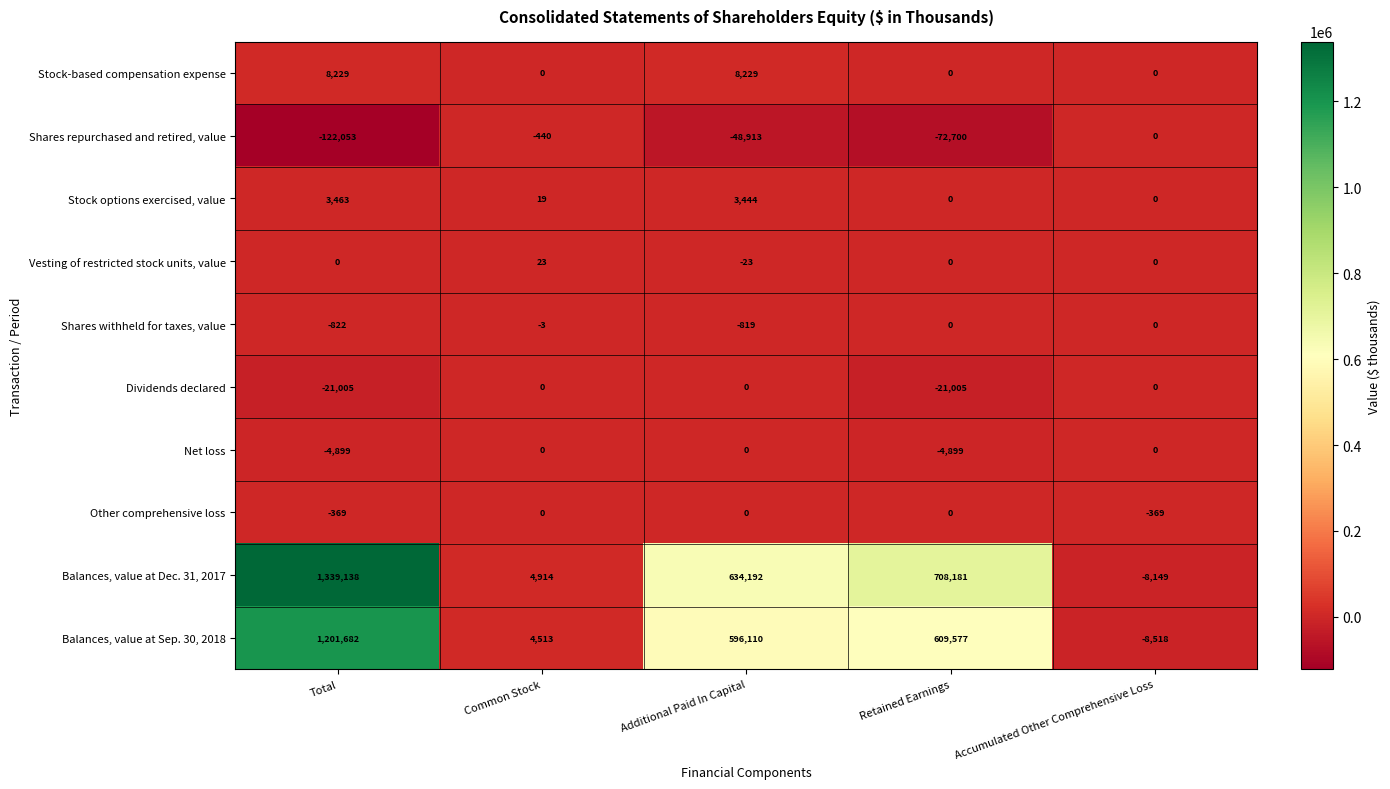

The Shares withheld for taxes, value series shows 397 at Retained Earnings. True or false?

False